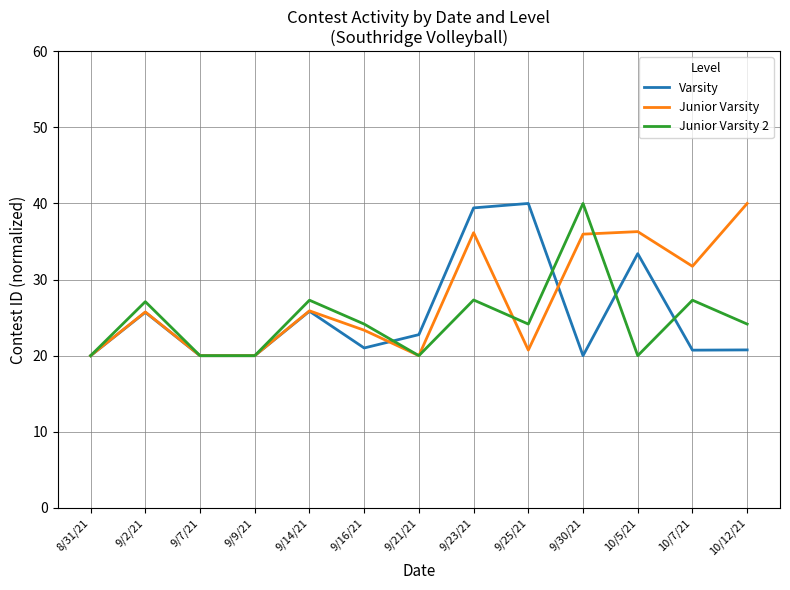

What is the minimum value for Junior Varsity?

20.0